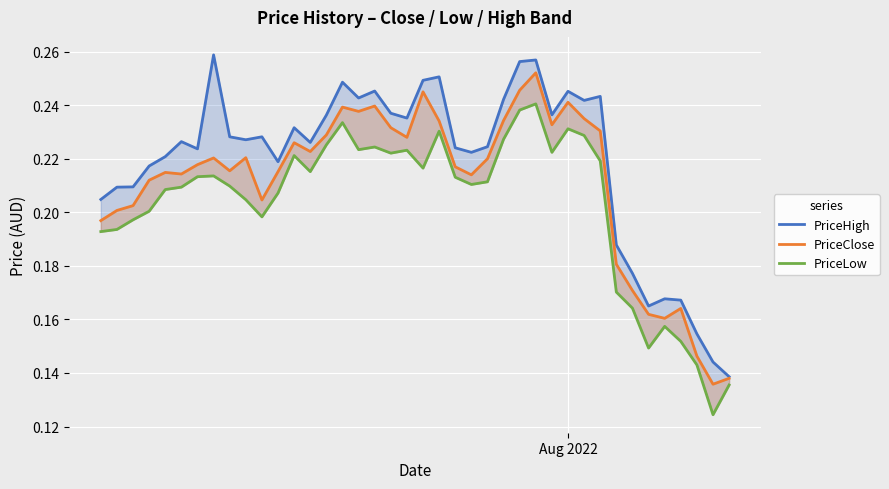

What is the minimum value shown in the chart?

0.1